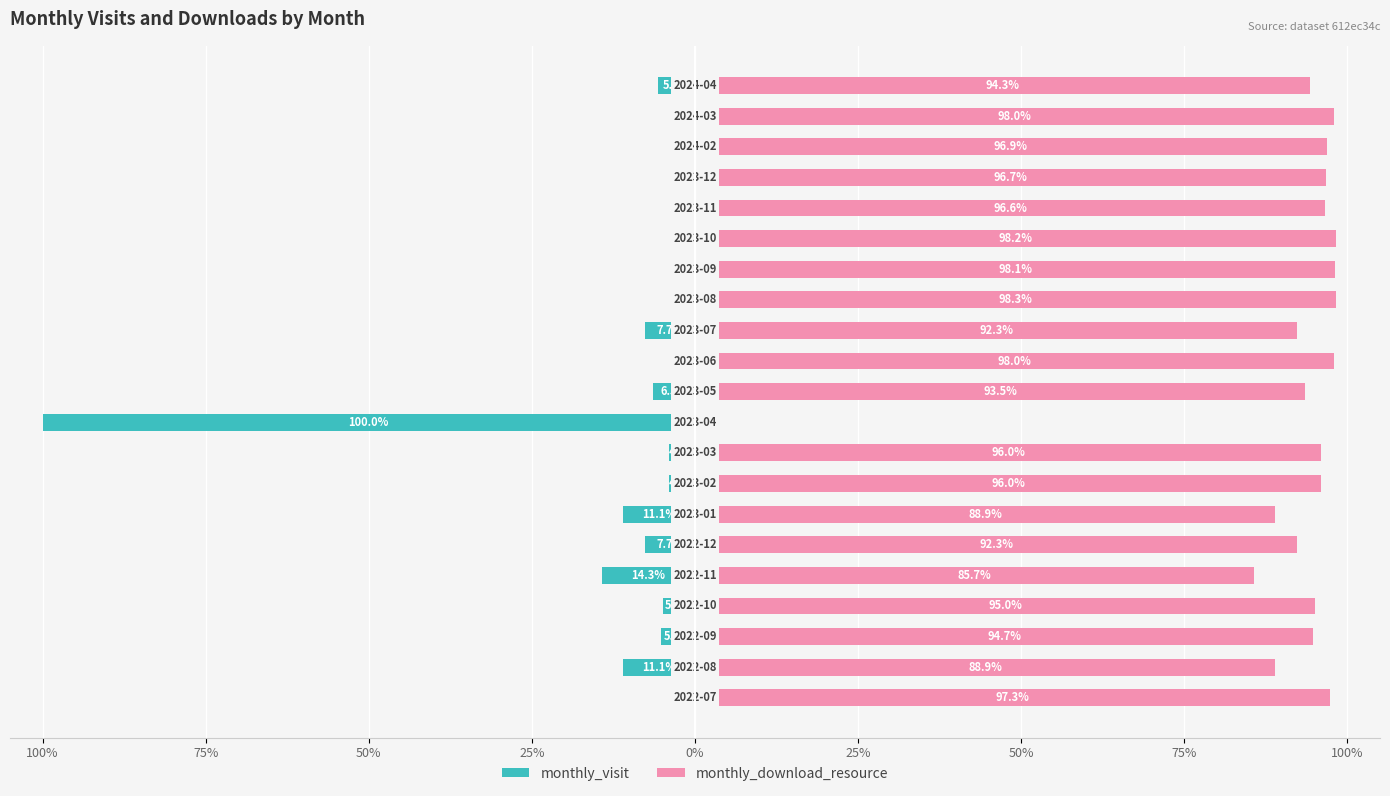

Between 12 and 19, which series saw the biggest shift?

monthly_visit